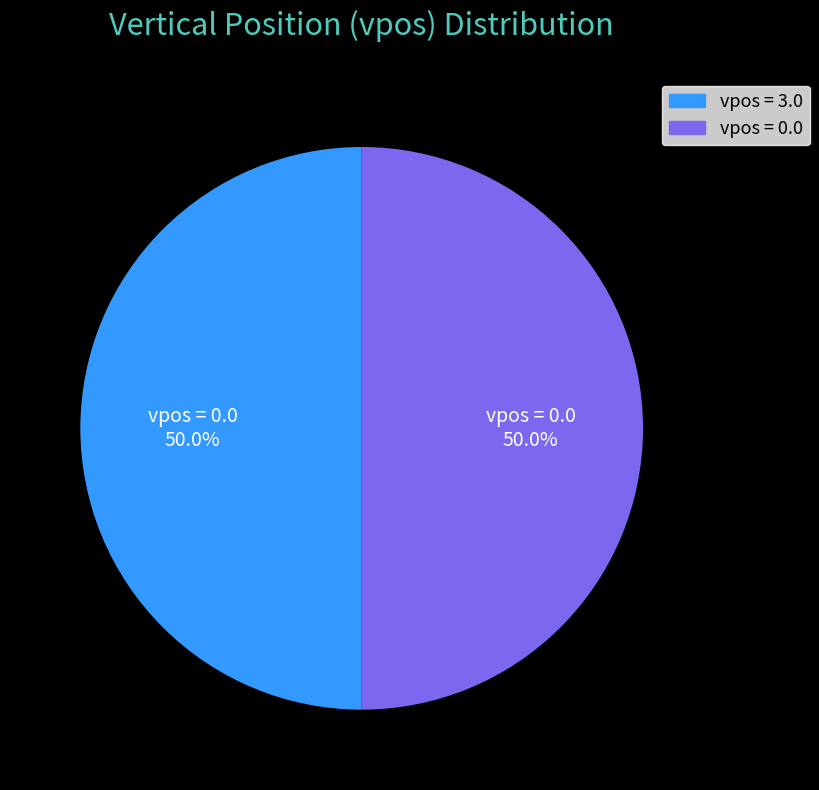

To the nearest percent, what is the difference between the vpos = 3.0 and vpos = 0.0 slice percentages?

0%